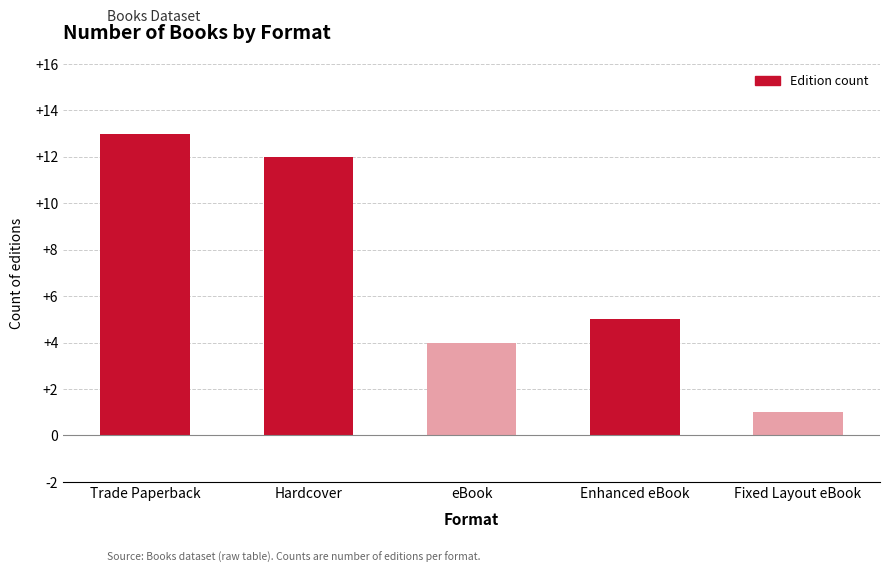

Between Enhanced eBook and Hardcover, which is larger?

Hardcover